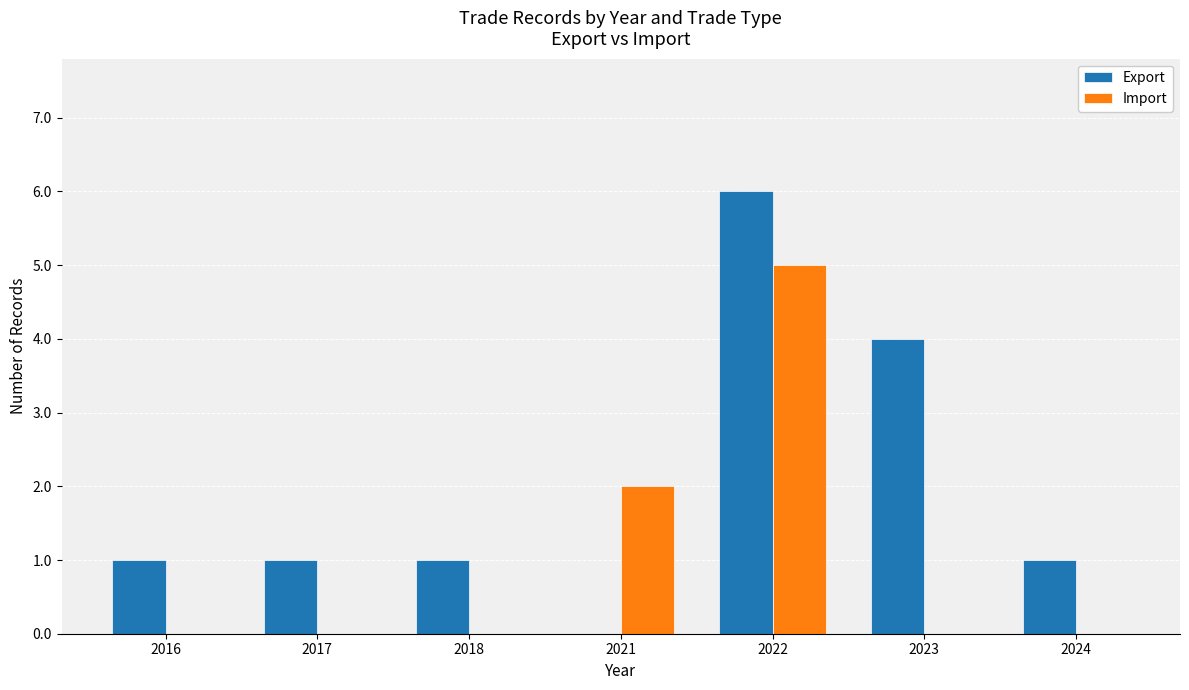

Which series has the largest total across all categories?

Export